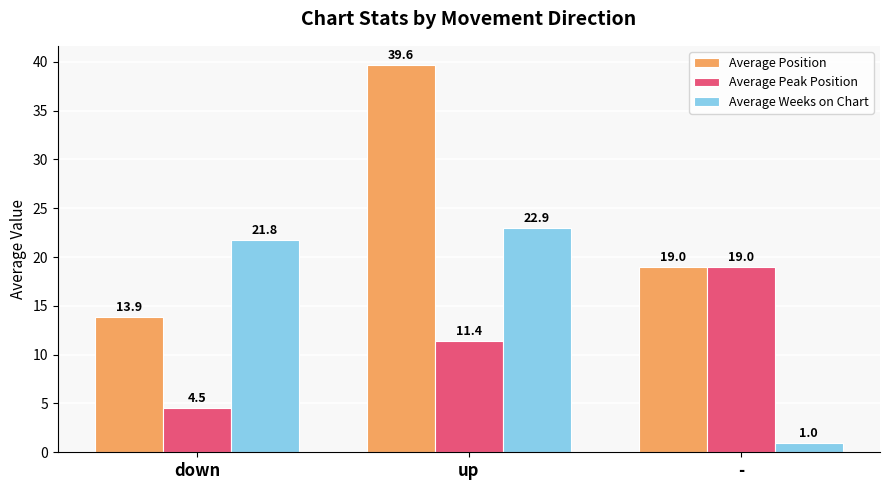

How many groups of bars are there?

3